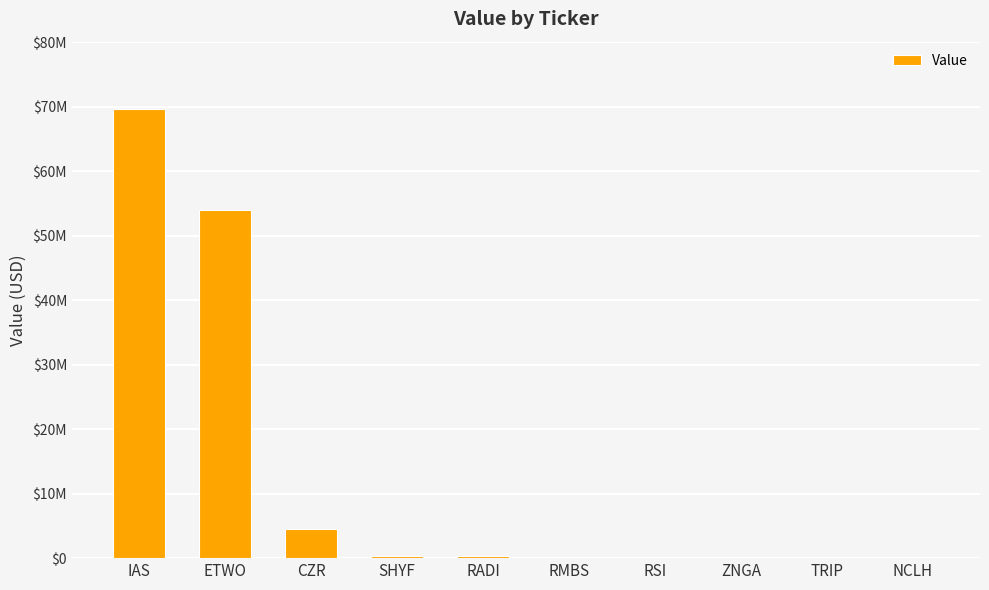

What is the label of the 10th bar from the right?

IAS